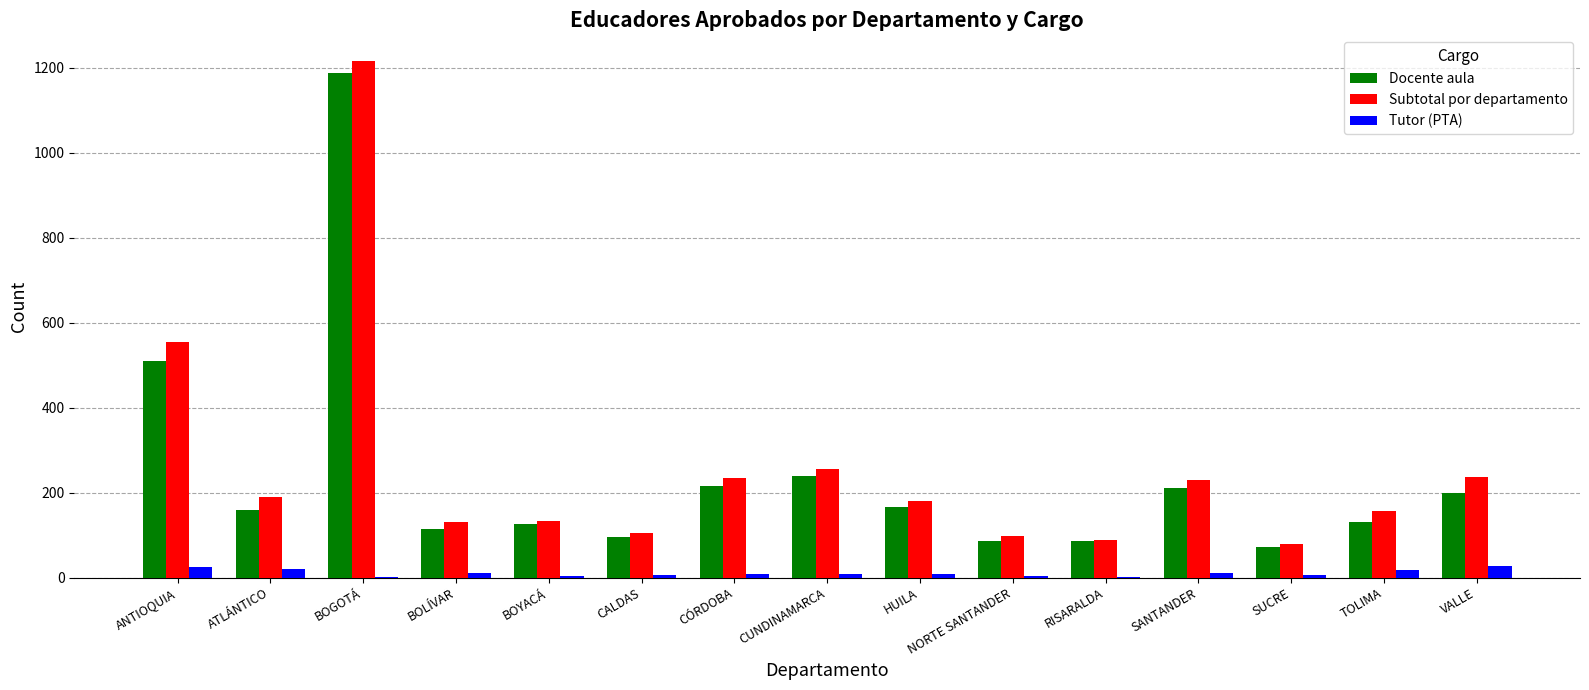

What is the sum of all Tutor (PTA) values?

160